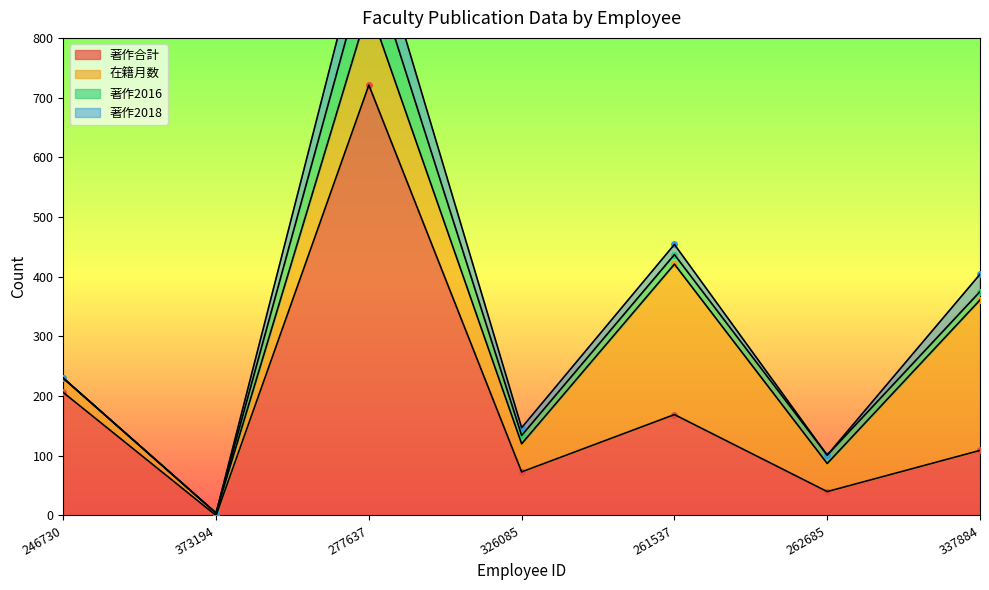

Where is the first local maximum for 在籍月数?

277637